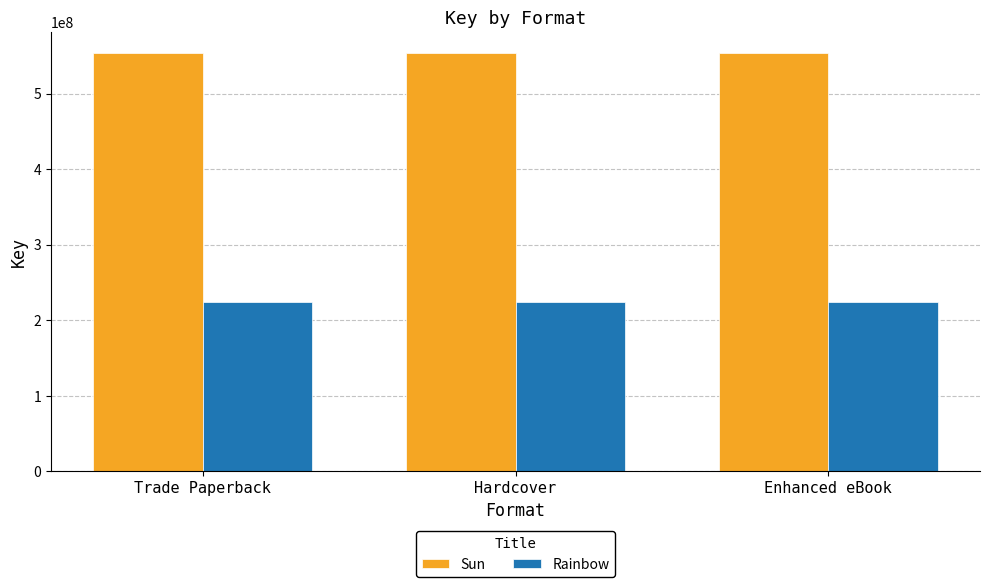

What is the total value across all series at Trade Paperback?

777036068